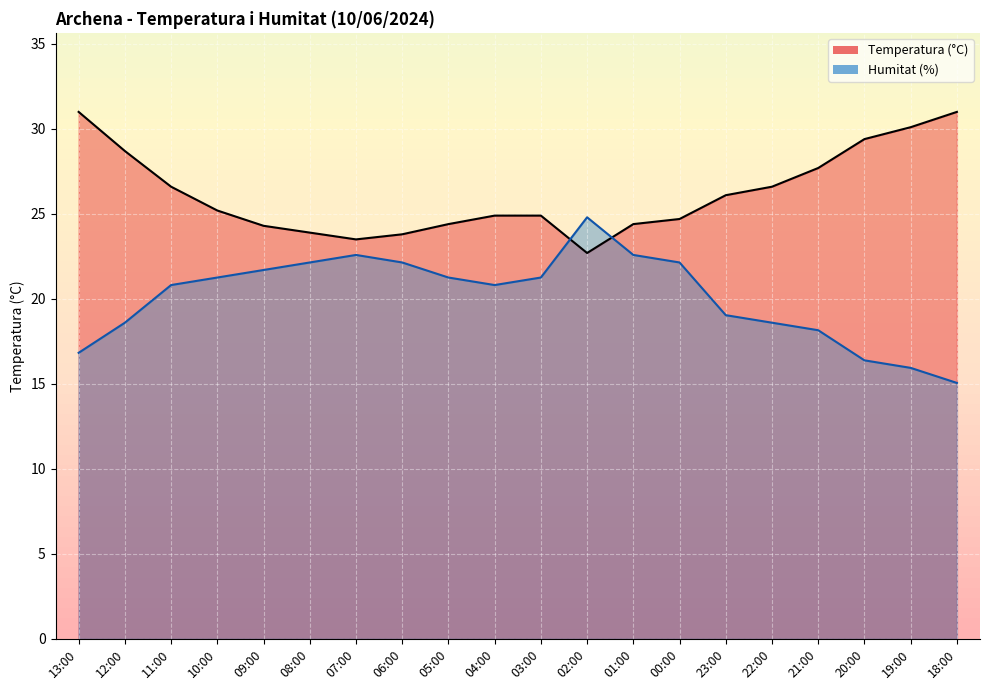

What is the difference between the second highest and minimum values in the Humitat (%) series?

7.5